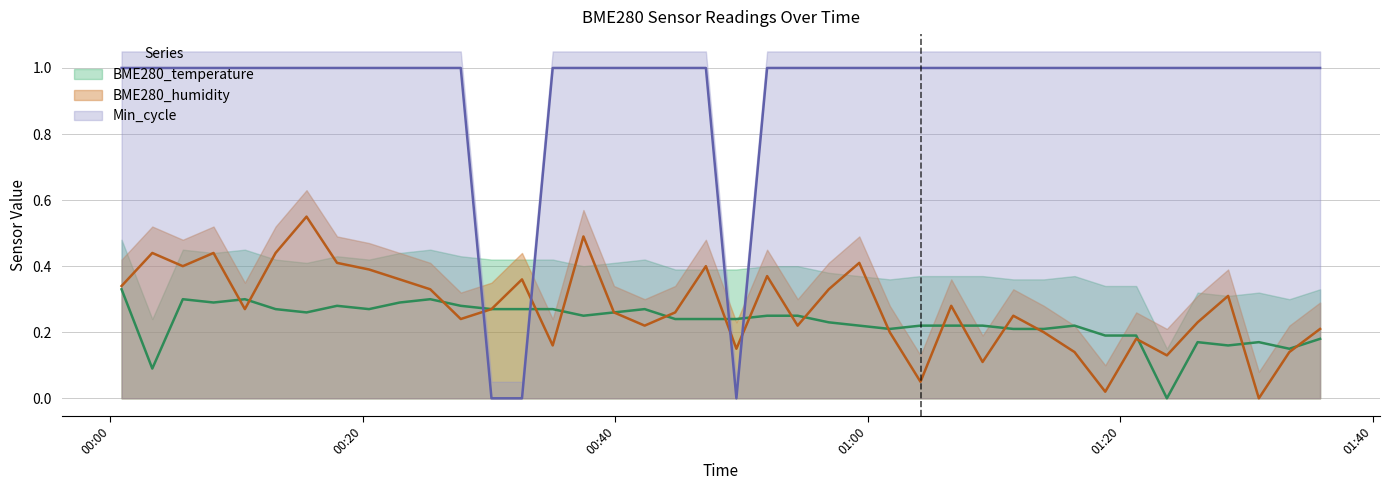

How many Min_cycle values are between 1 and 2?

37